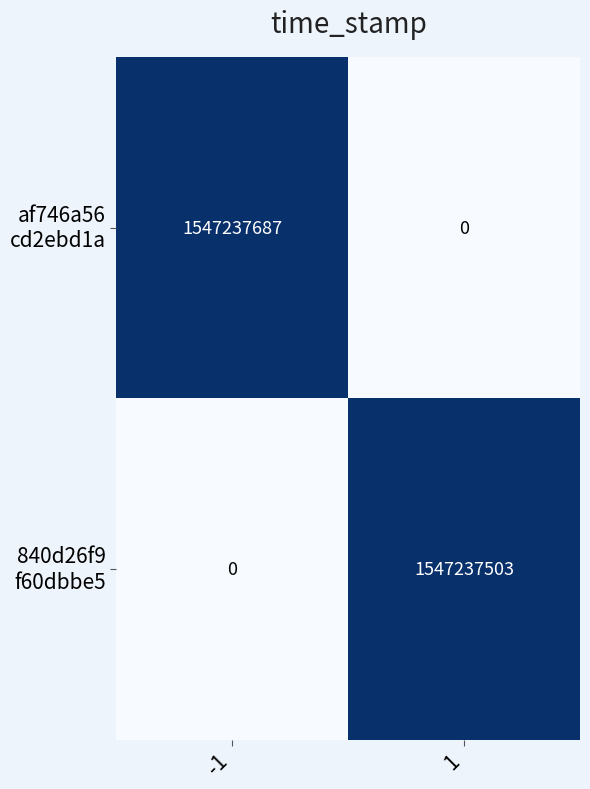

What is the total value across all series at 1?

1547237503